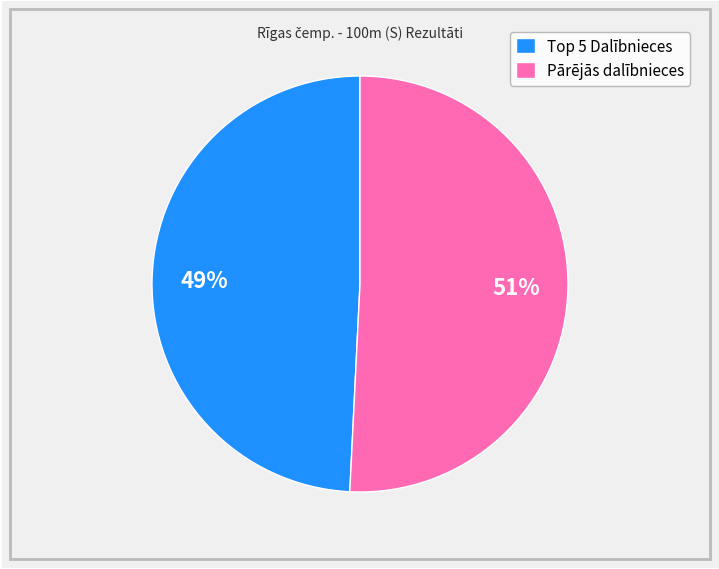

To the nearest percent, what percentage of the pie is Pārējās dalībnieces?

51%